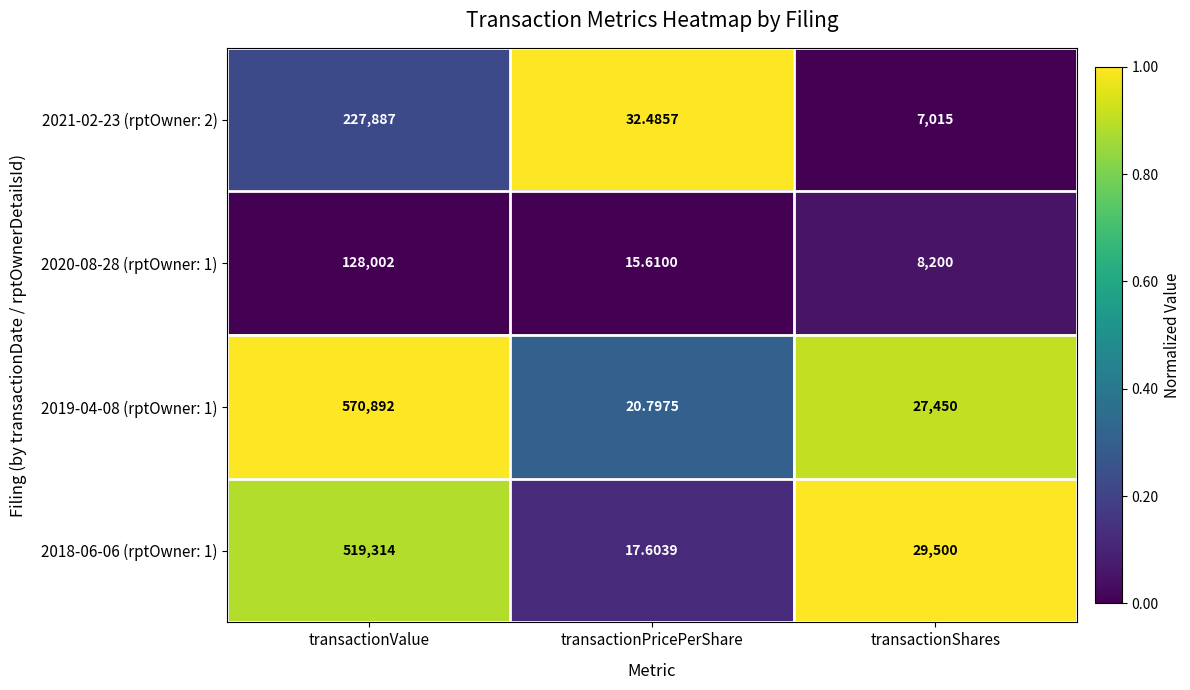

At which label is 2019-04-08 (rptOwner: 1) closest to 285456?

transactionShares